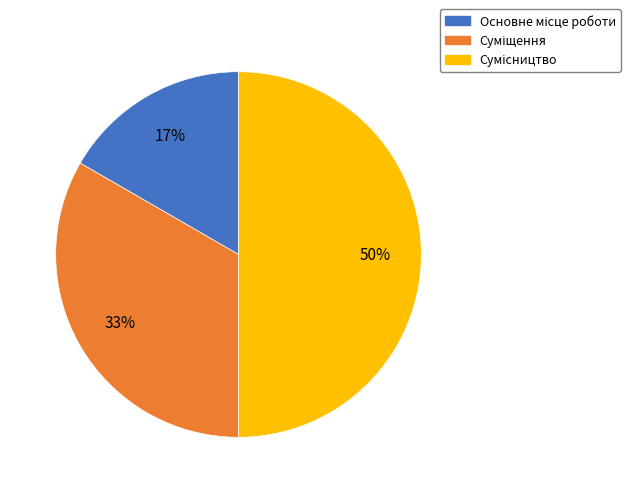

How many slices are in this pie chart?

3